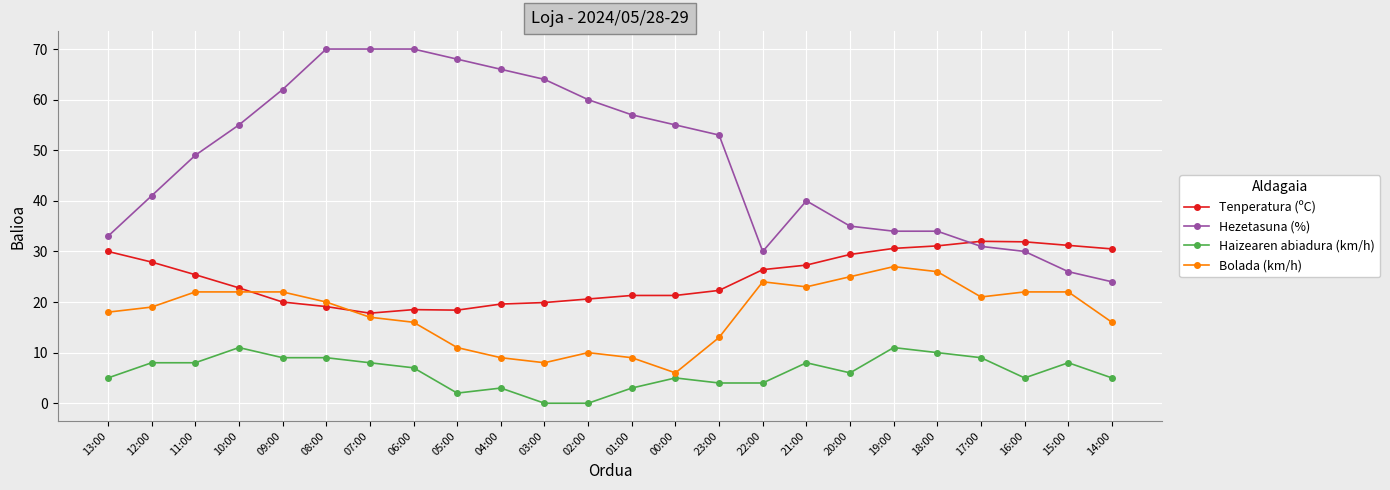

Does the chart display data point markers on the line(s)?

Yes